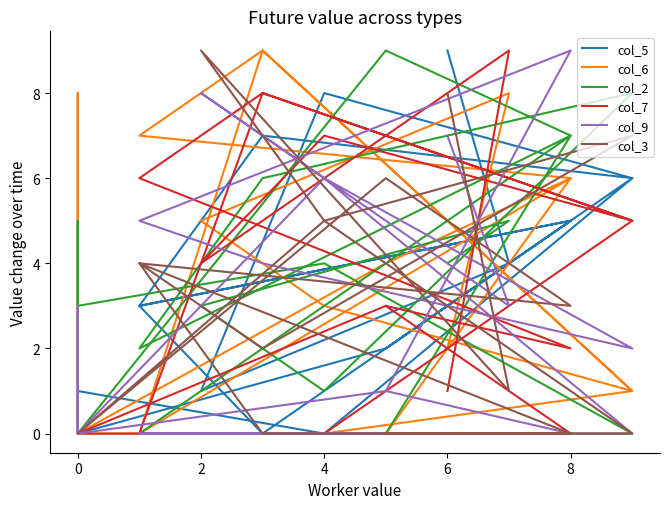

Which series ends up on top after the final intersection of col_9 and col_3?

col_3